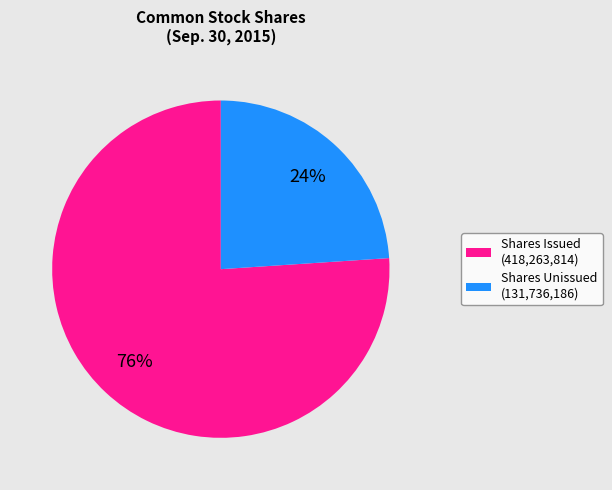

Is there a majority slice in this chart?

Yes